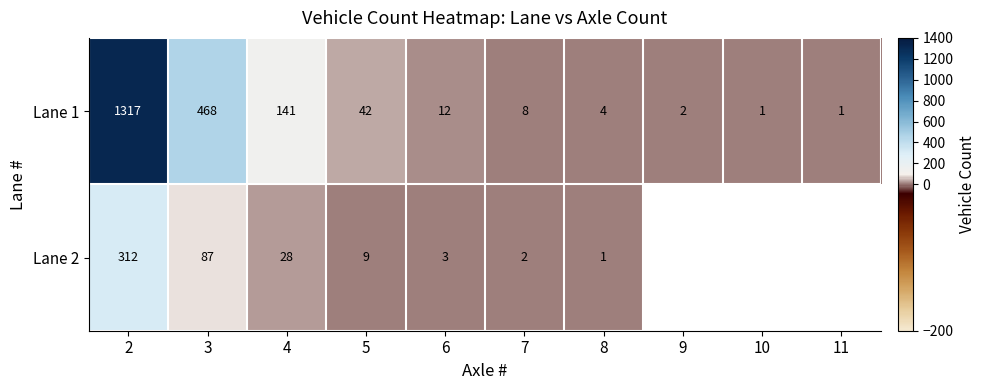

At how many categories does at least one series exceed 446?

2